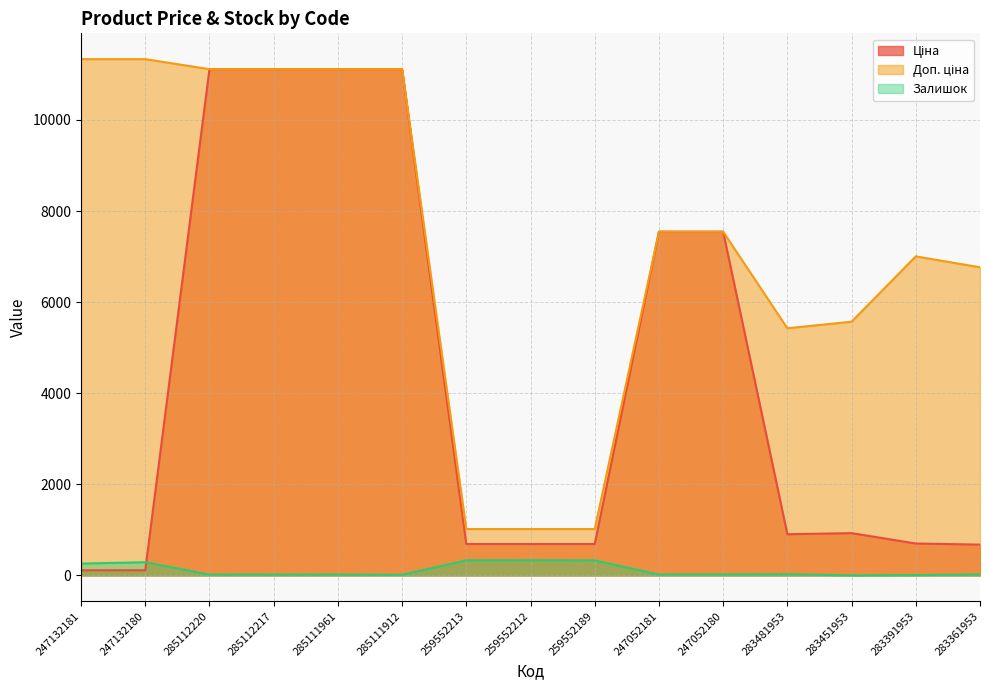

Which has a higher value, 247132180 or 247132181?

247132180